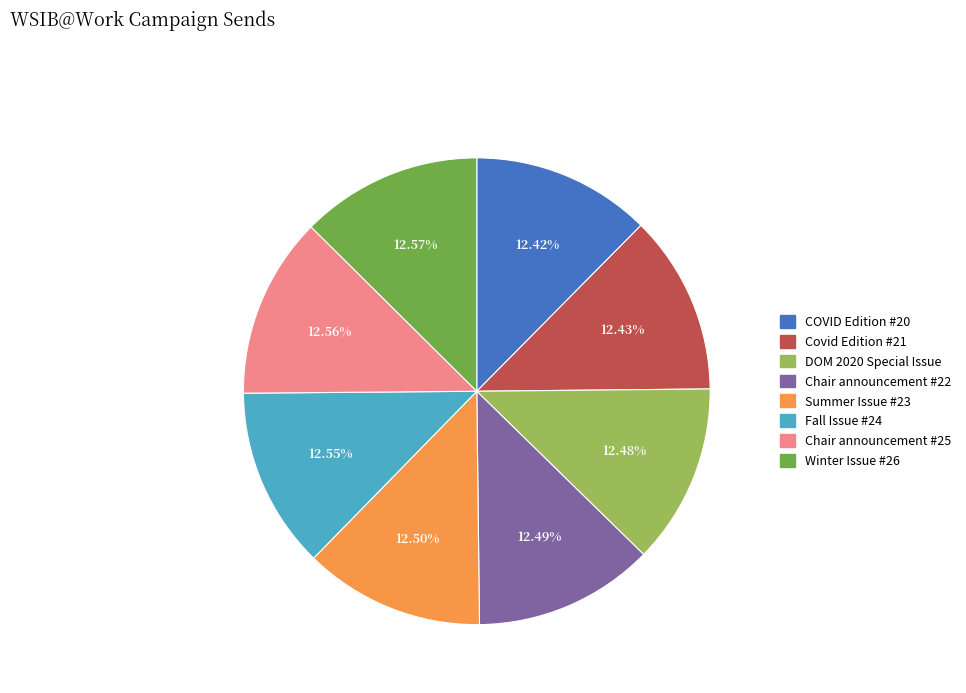

Is the sum of Chair announcement #25 and COVID Edition #20 greater than half?

No